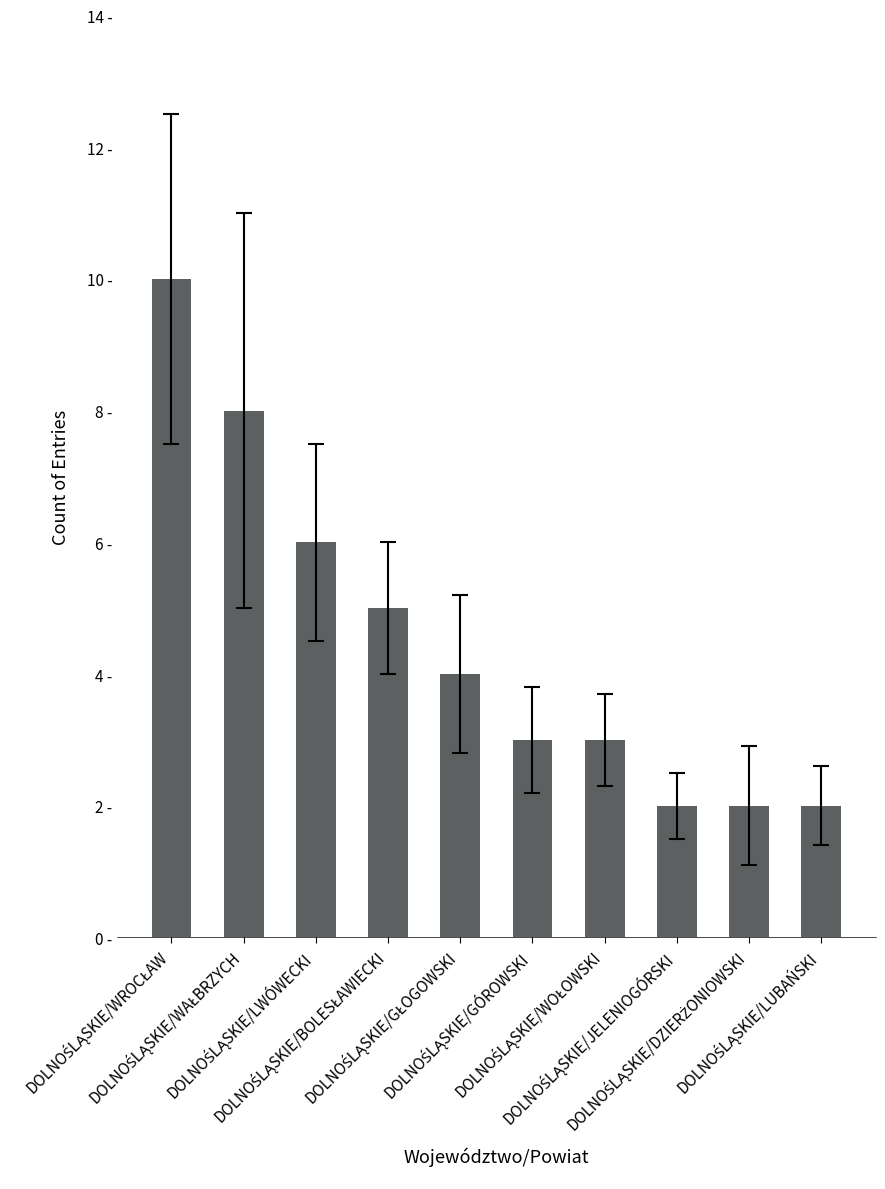

What is the difference between the maximum and minimum values?

8